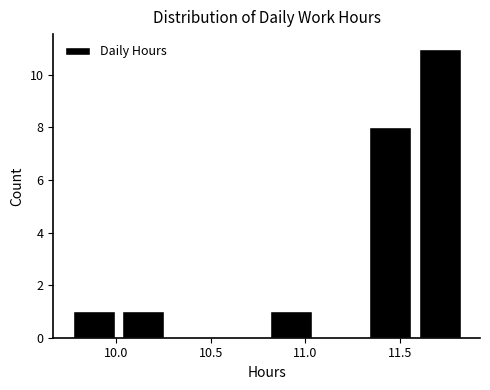

Over which range of the x-axis is the bar tallest?

11.60 to 11.85